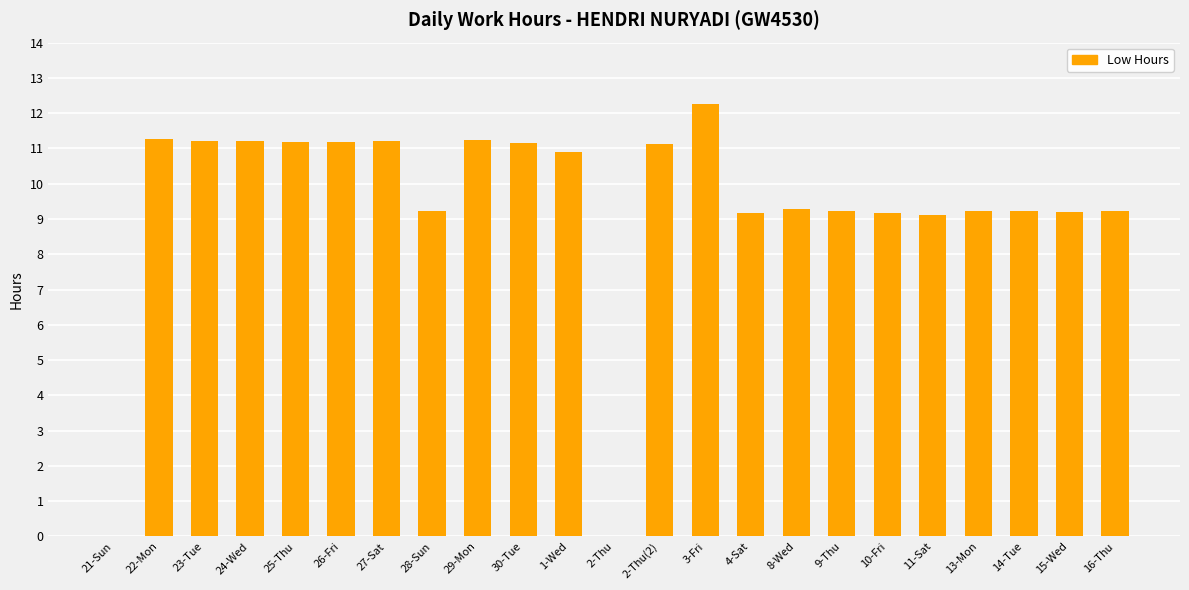

What value does the data have at 27-Sat?

11.2